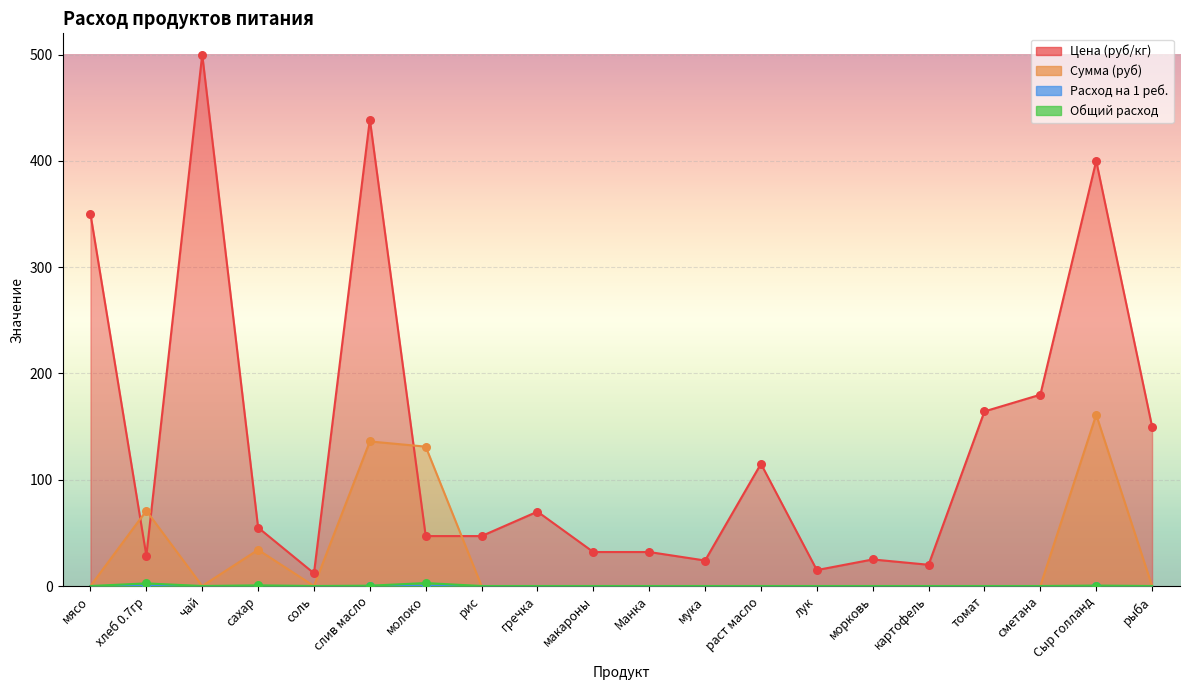

What is the total value across all series at слив масло?

575.3